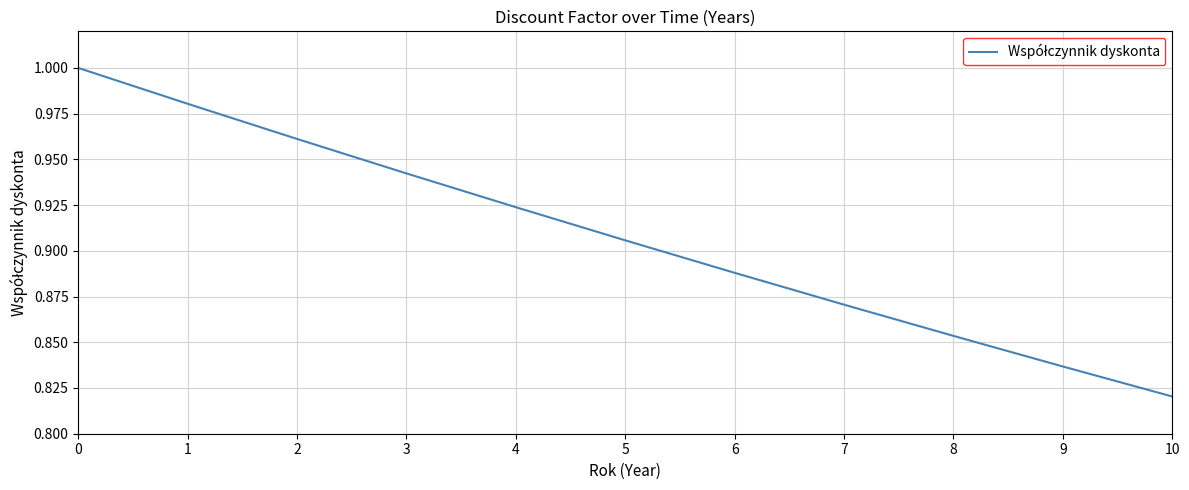

Rank the categories by value from highest to lowest.

0, 1, 2, 3, 4, 5, 6, 7, 8, 9, 10